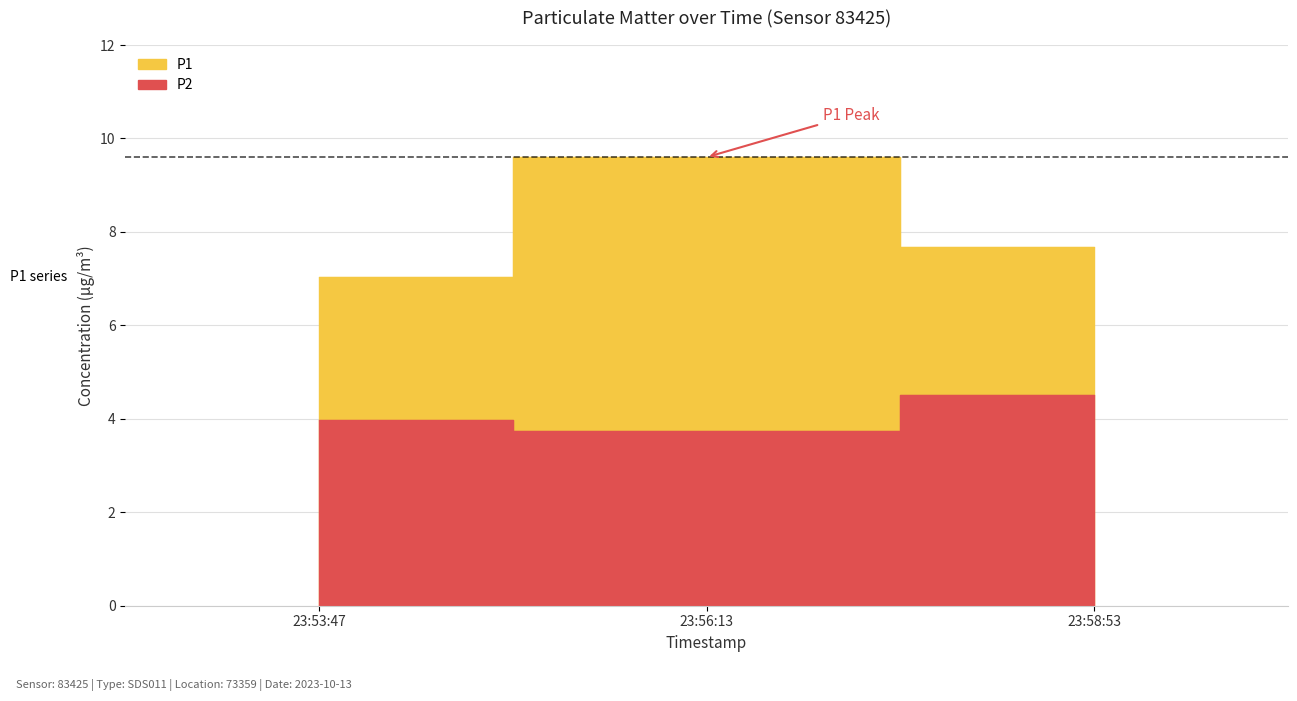

What position from the right is 23:56:13?

2